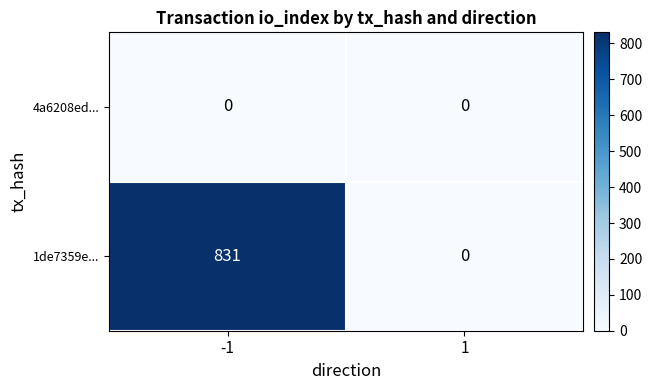

What is the spread (max minus min) of values at -1?

831